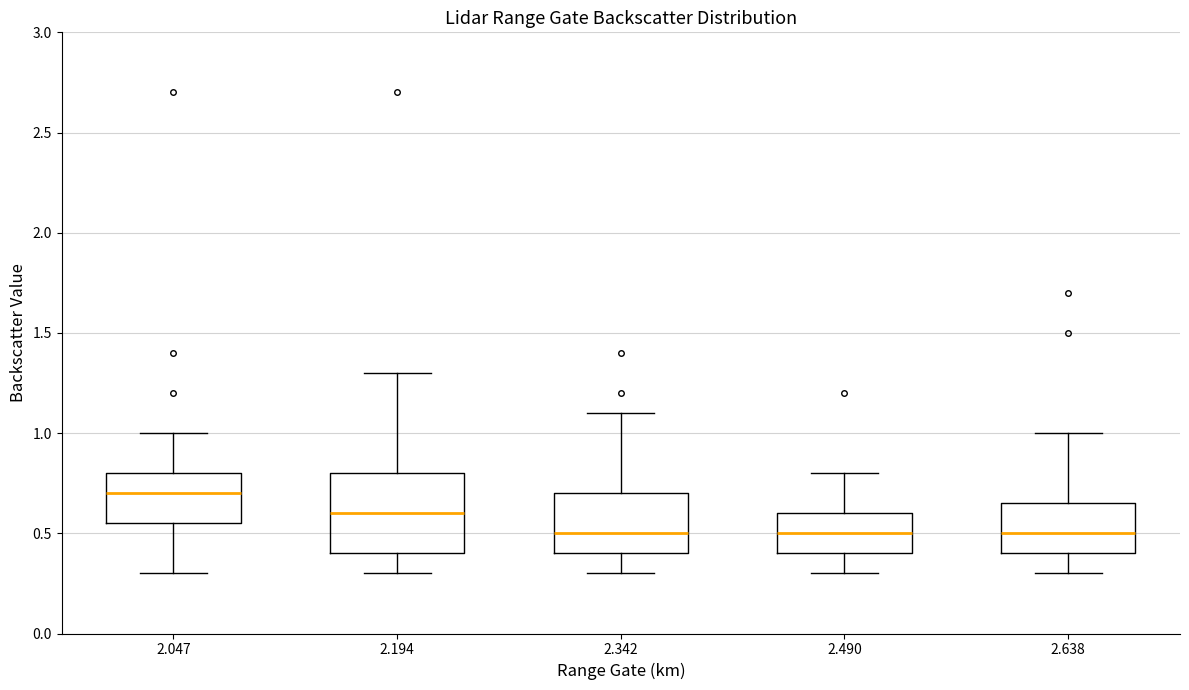

Reading left to right, transcribe this box plot: for each box, give where its median line is, the range the box spans, and where its two whiskers end, as read against the y-axis. The values are not printed on the chart, so give them approximately, as read against the axis.

2.047: median 0.70, box 0.55 to 0.80, whiskers 0.30 to 1.00
2.194: median 0.60, box 0.40 to 0.80, whiskers 0.30 to 1.30
2.342: median 0.50, box 0.40 to 0.70, whiskers 0.30 to 1.10
2.490: median 0.50, box 0.40 to 0.60, whiskers 0.30 to 0.80
2.638: median 0.50, box 0.40 to 0.65, whiskers 0.30 to 1.00